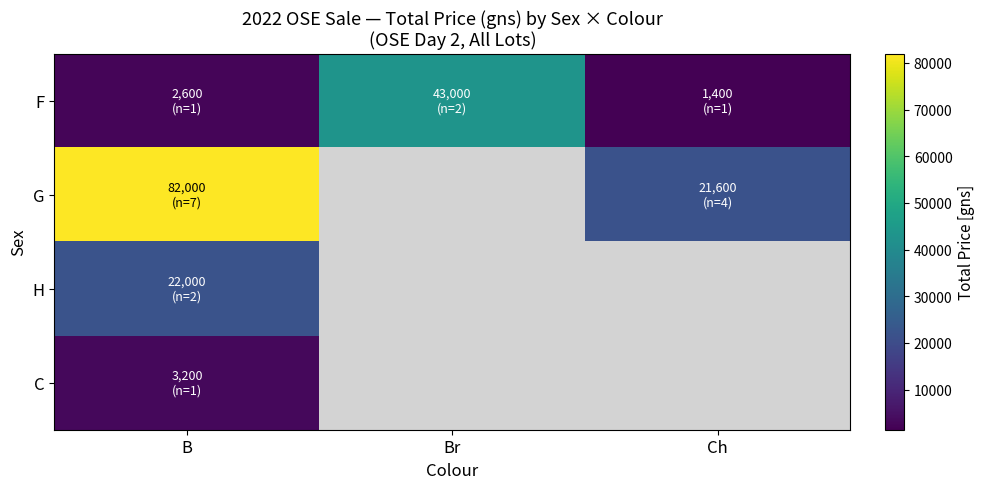

At how many categories does at least one series exceed 69910?

1